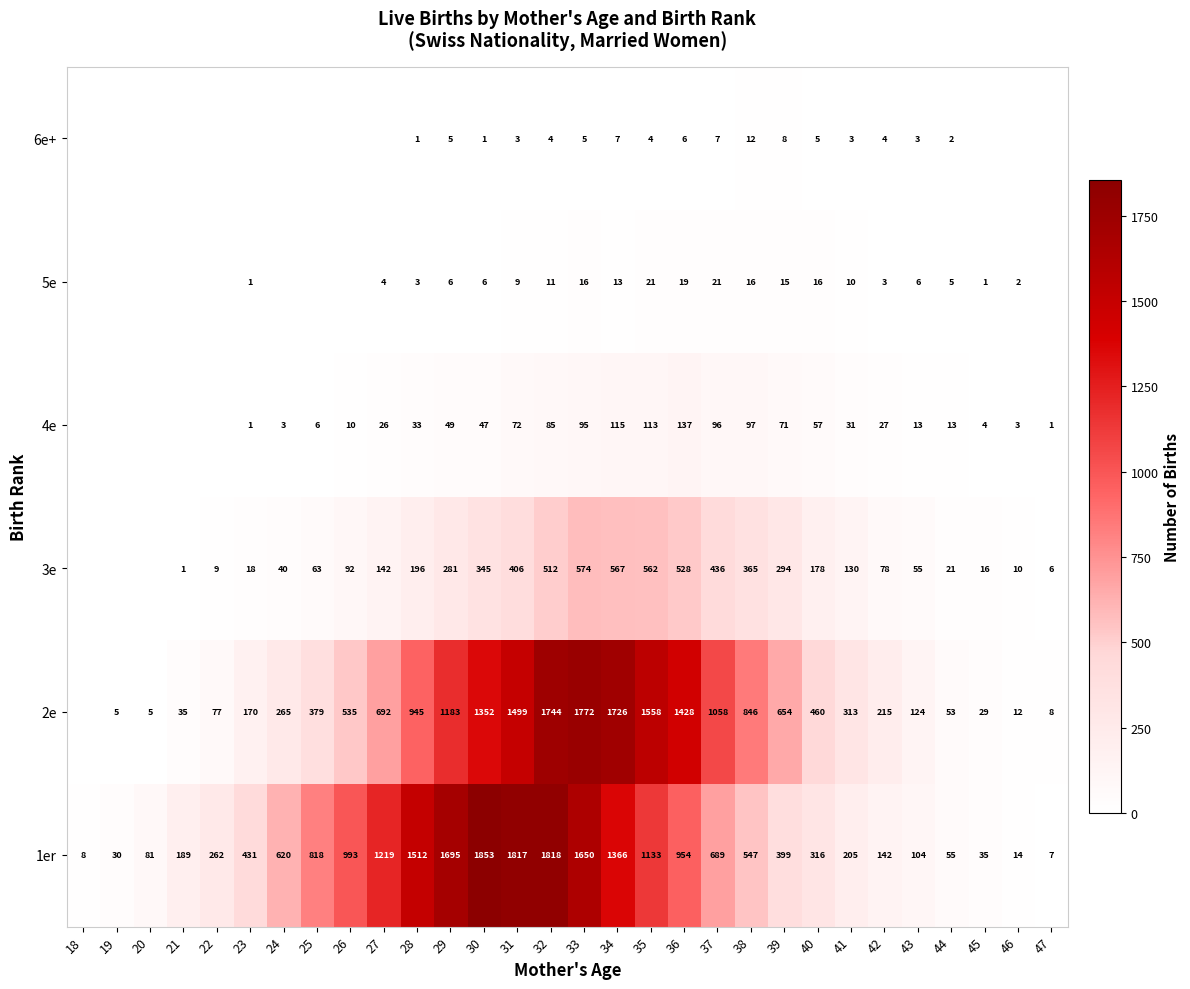

At 41, list the series in order from smallest to largest.

6e+, 5e, 4e, 3e, 1er, 2e